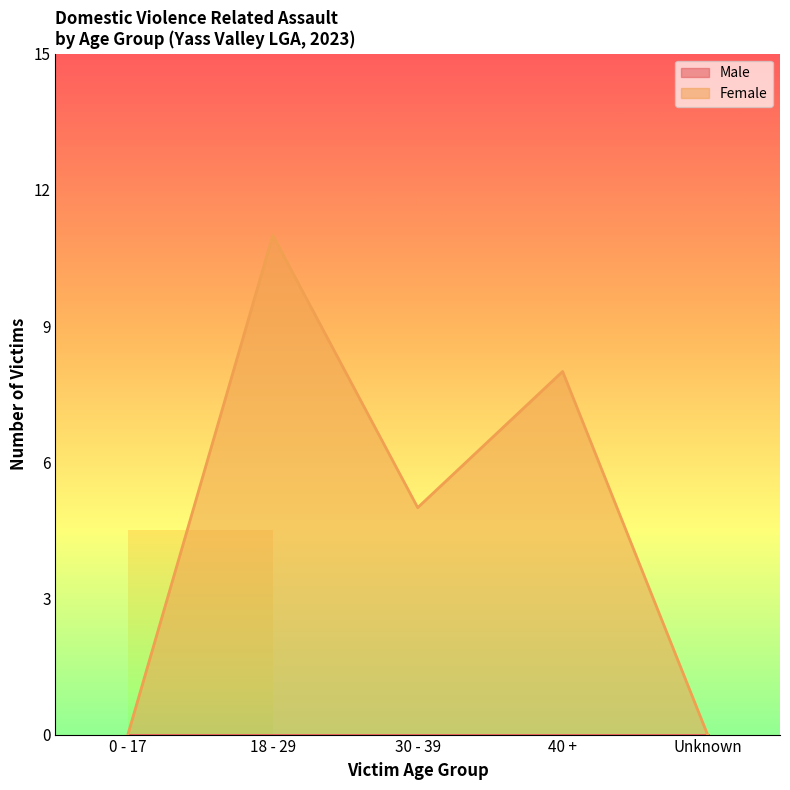

Is it true that the value at 30 - 39 is 5?

True